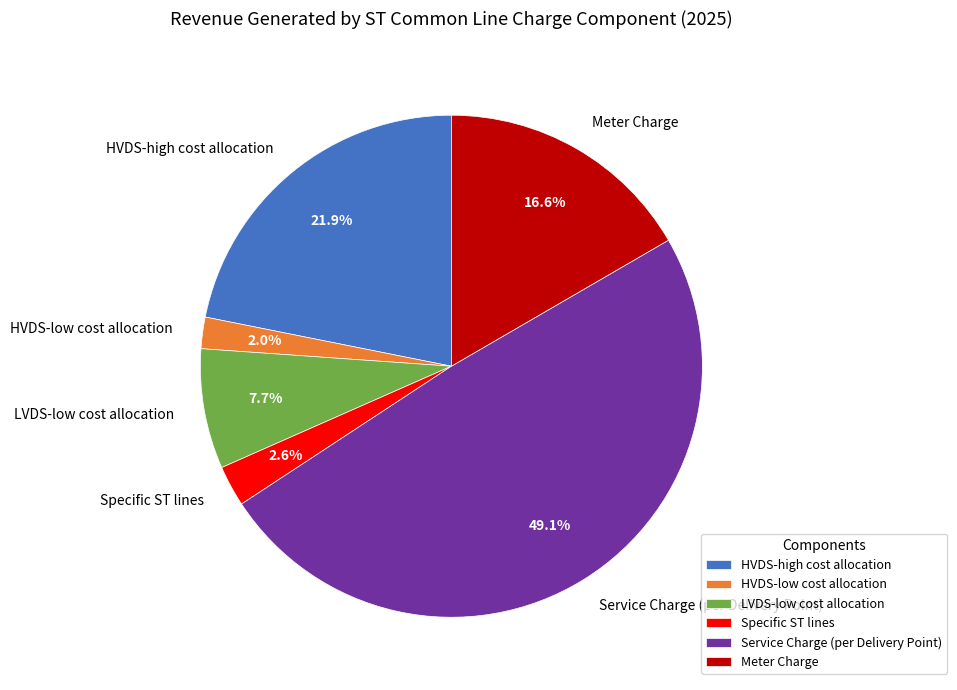

To the nearest percent, what is the difference between the largest and smallest slice percentages?

47%